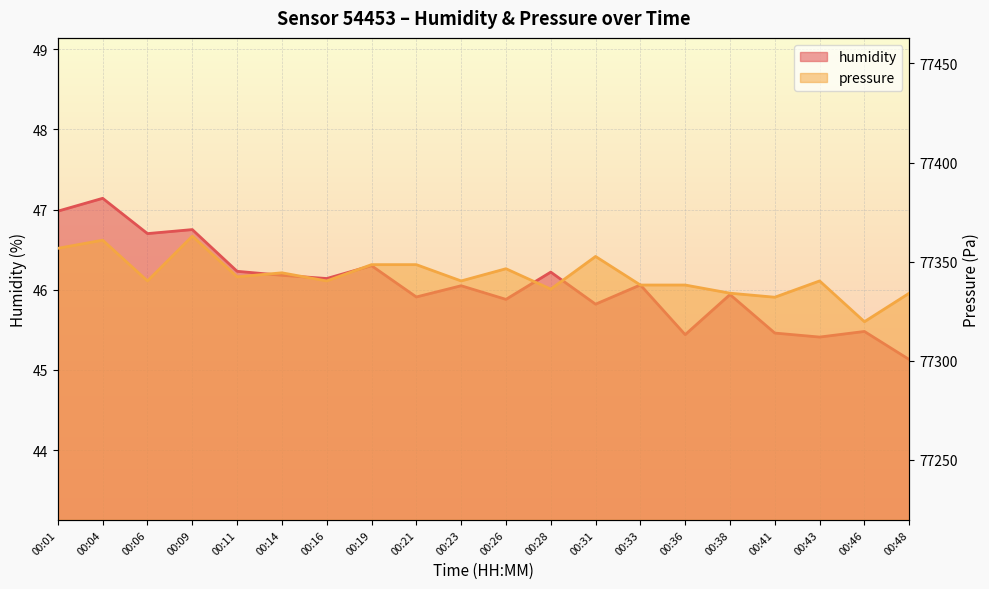

How many lines are shown in the chart?

2